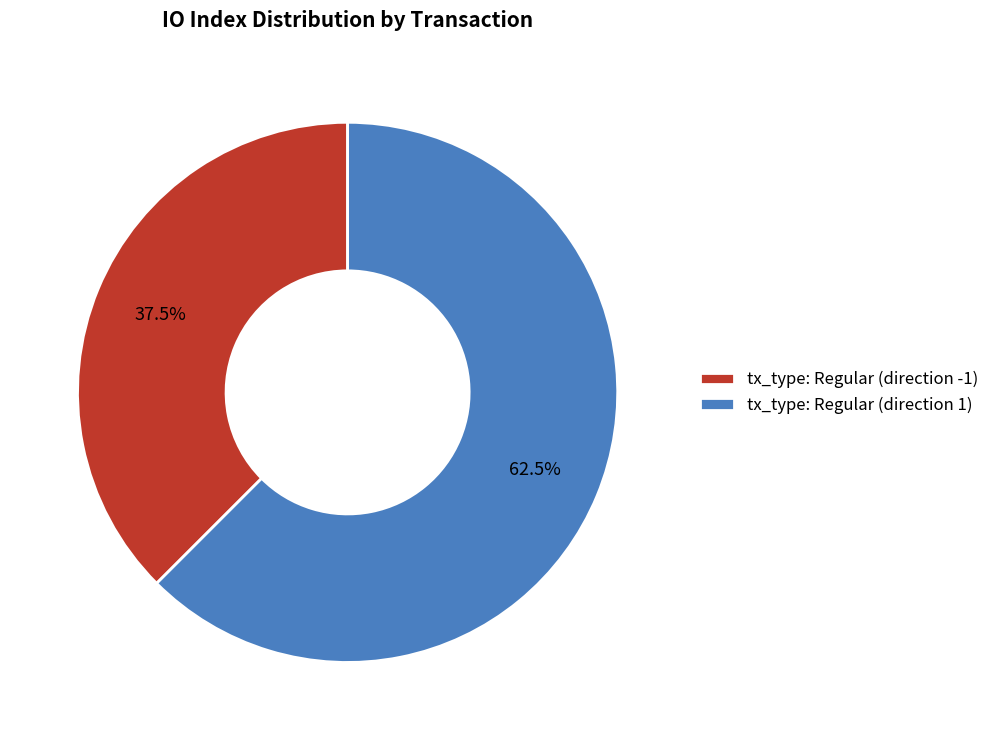

What is the total percentage of tx_type: Regular (direction -1) and tx_type: Regular (direction 1)?

100.0%